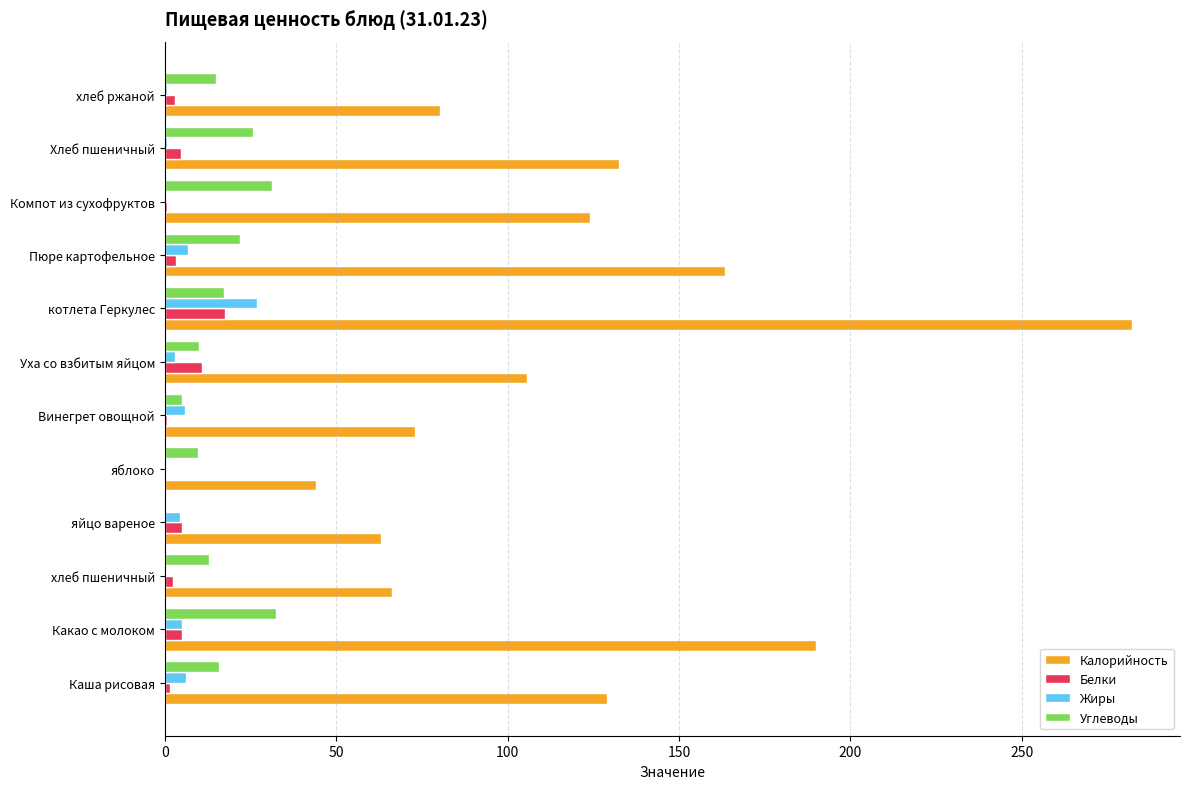

Which series has the largest total across all categories?

Калорийность